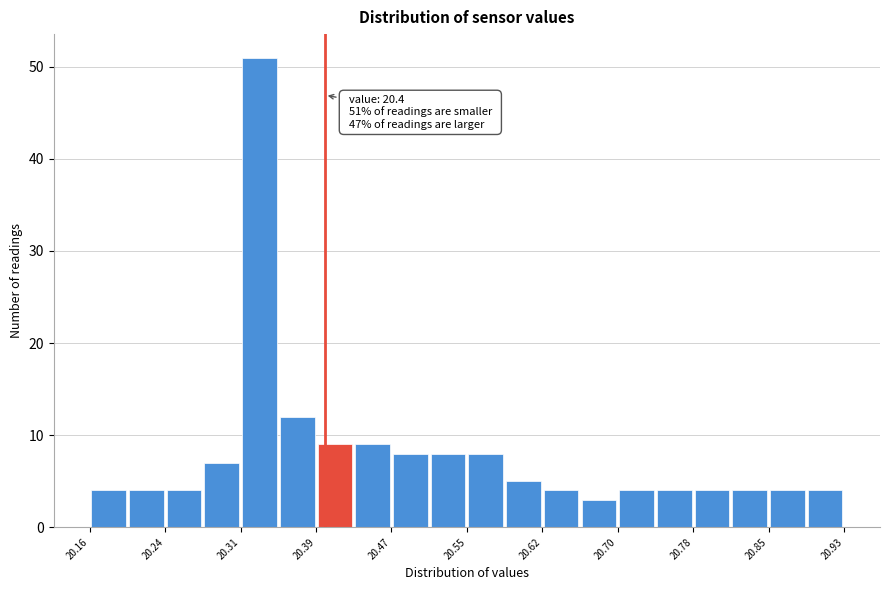

Read against the x-axis, roughly where is the centre of the tallest bar?

20.33